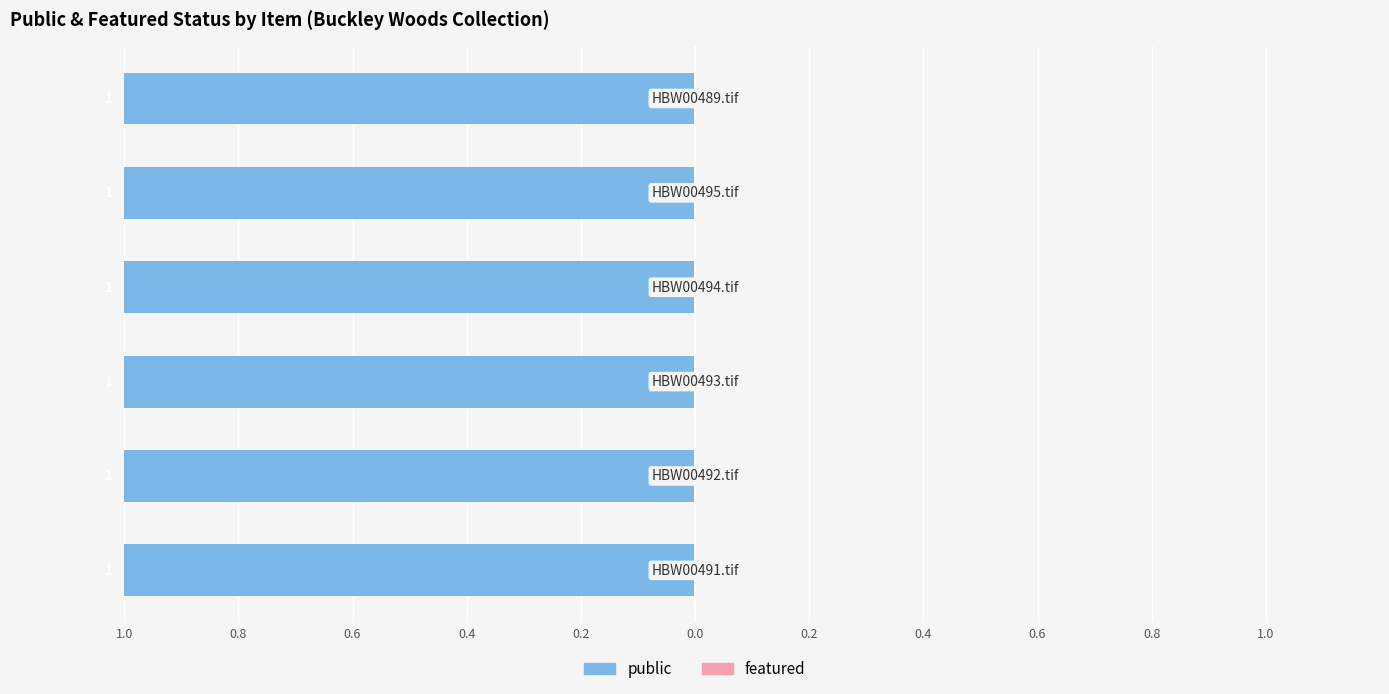

Reading right to left, transcribe all the data shown in this chart.

public: HBW00489.tif=1	HBW00495.tif=1	HBW00494.tif=1	HBW00493.tif=1	HBW00492.tif=1	HBW00491.tif=1
featured: HBW00489.tif=0	HBW00495.tif=0	HBW00494.tif=0	HBW00493.tif=0	HBW00492.tif=0	HBW00491.tif=0